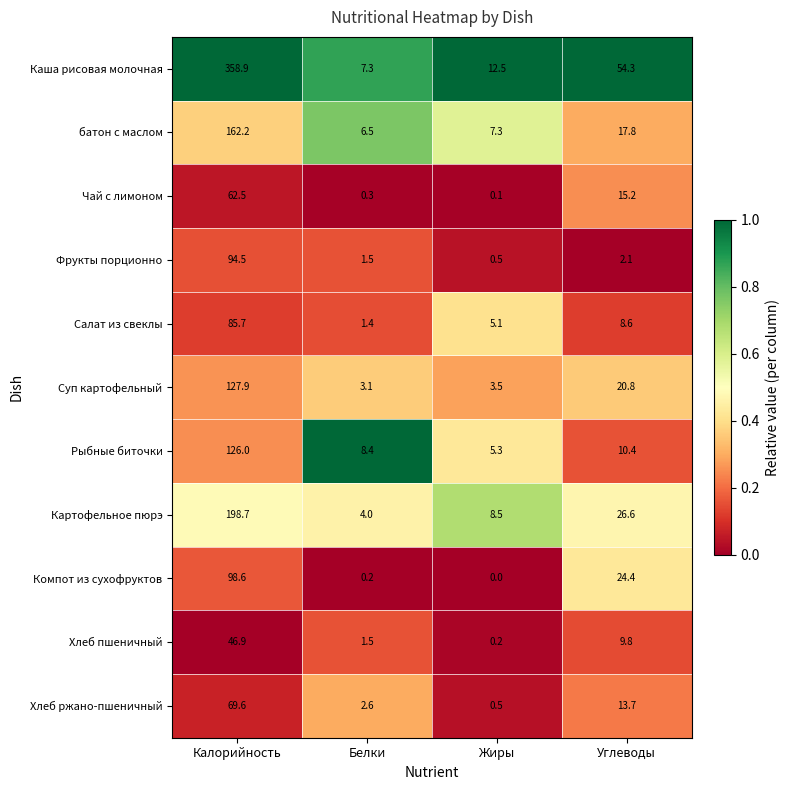

List the labels in order of Суп картофельный value, largest first.

Калорийность, Углеводы, Жиры, Белки